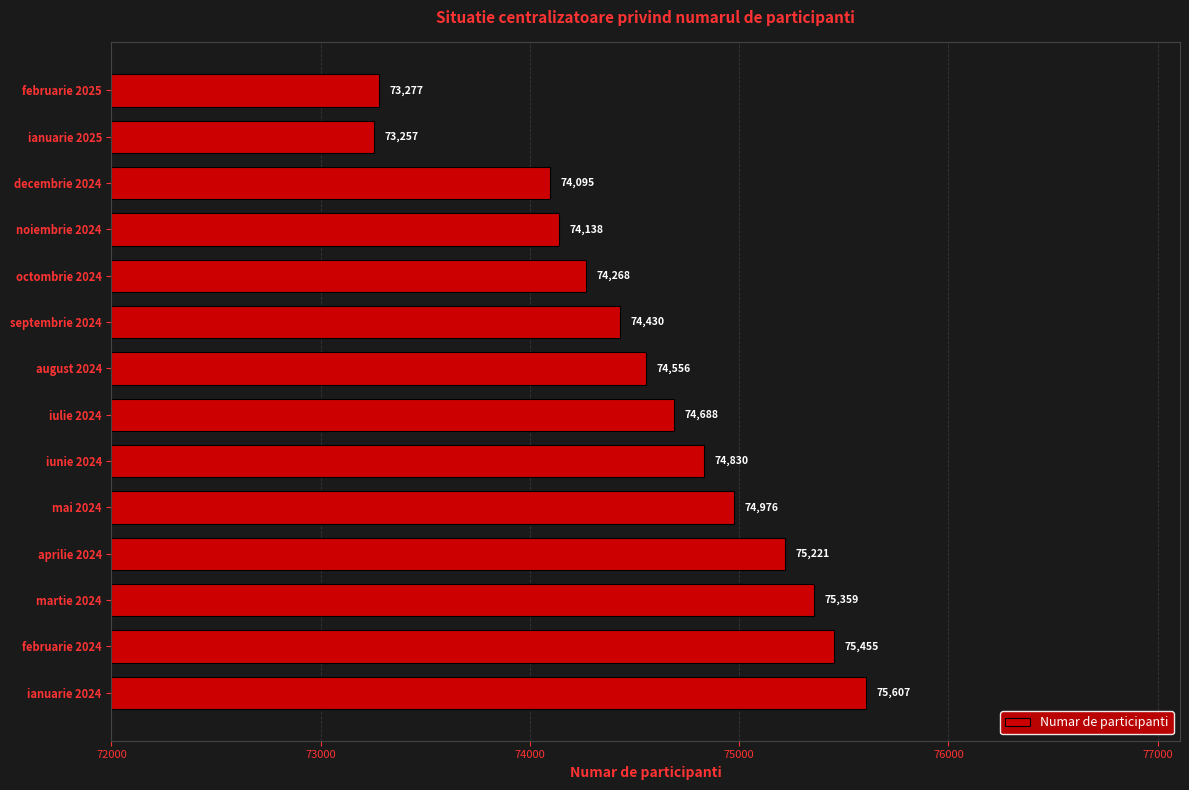

Which has a higher value, iunie 2024 or august 2024?

iunie 2024